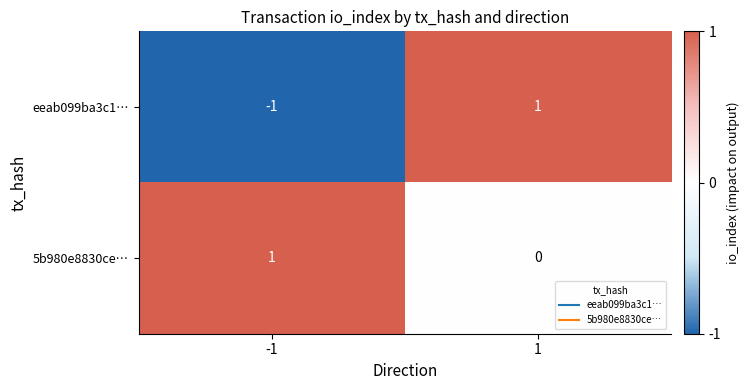

At which category is the sum across all series the highest?

1